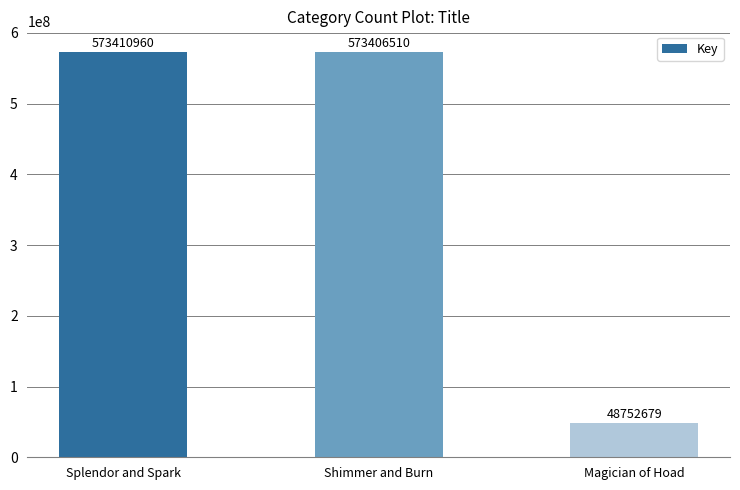

What is the label of the 2nd bar from the left?

Shimmer and Burn